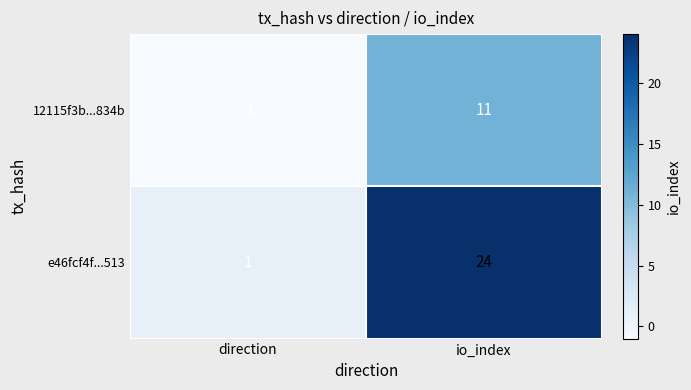

Rank the series by their maximum value, from lowest to highest.

12115f3b...834b, e46fcf4f...513